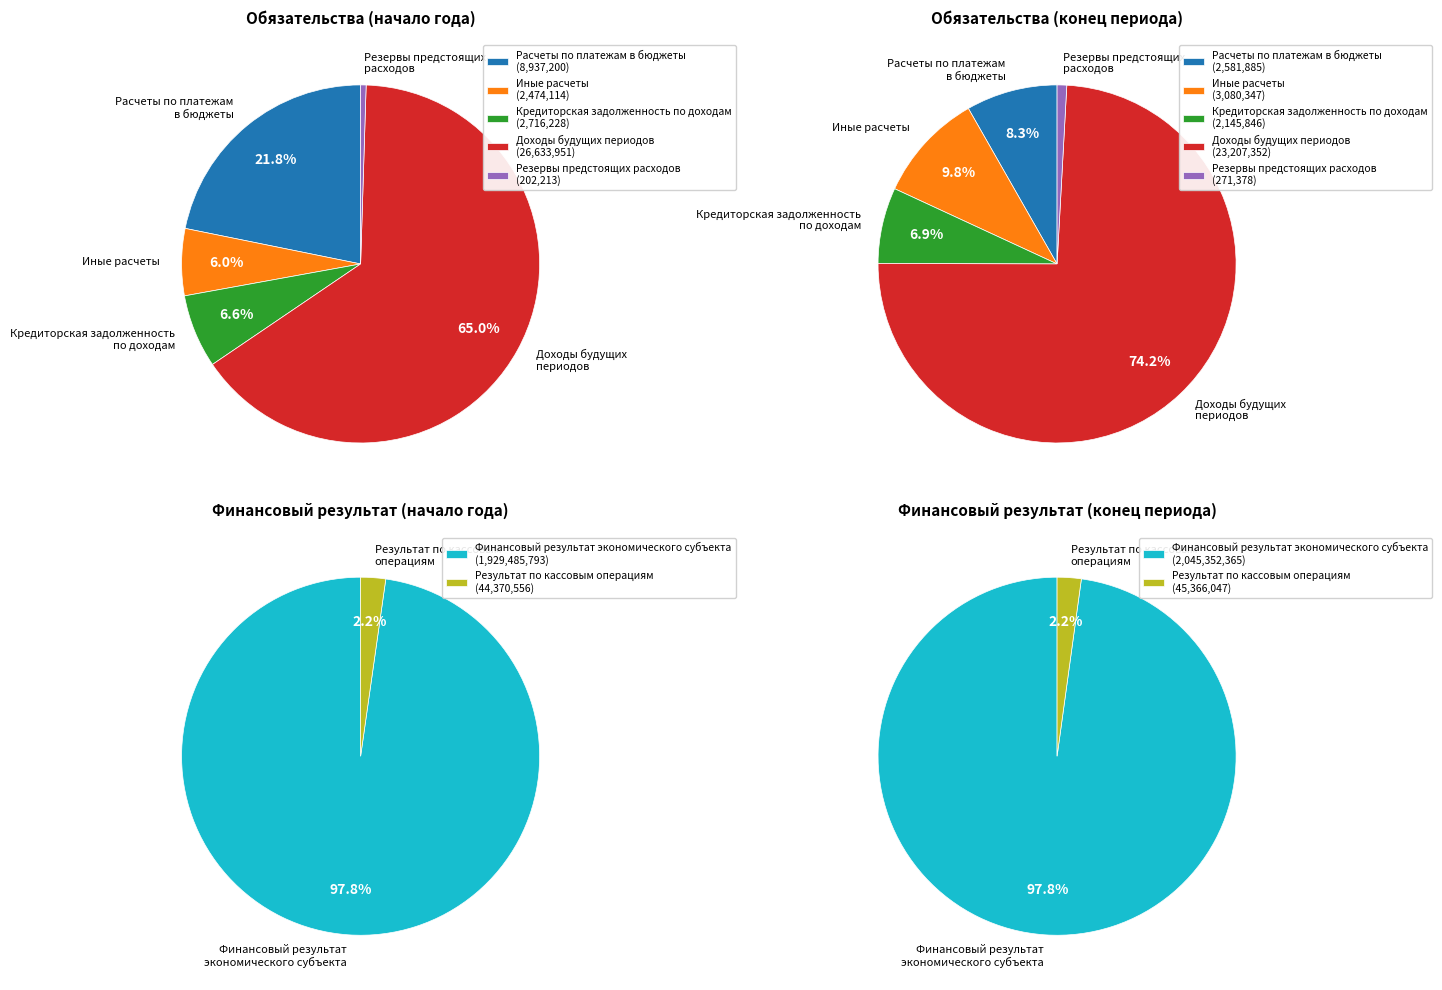

To the nearest percent, what percentage of the pie is Расчеты по платежам в бюджеты?

8%